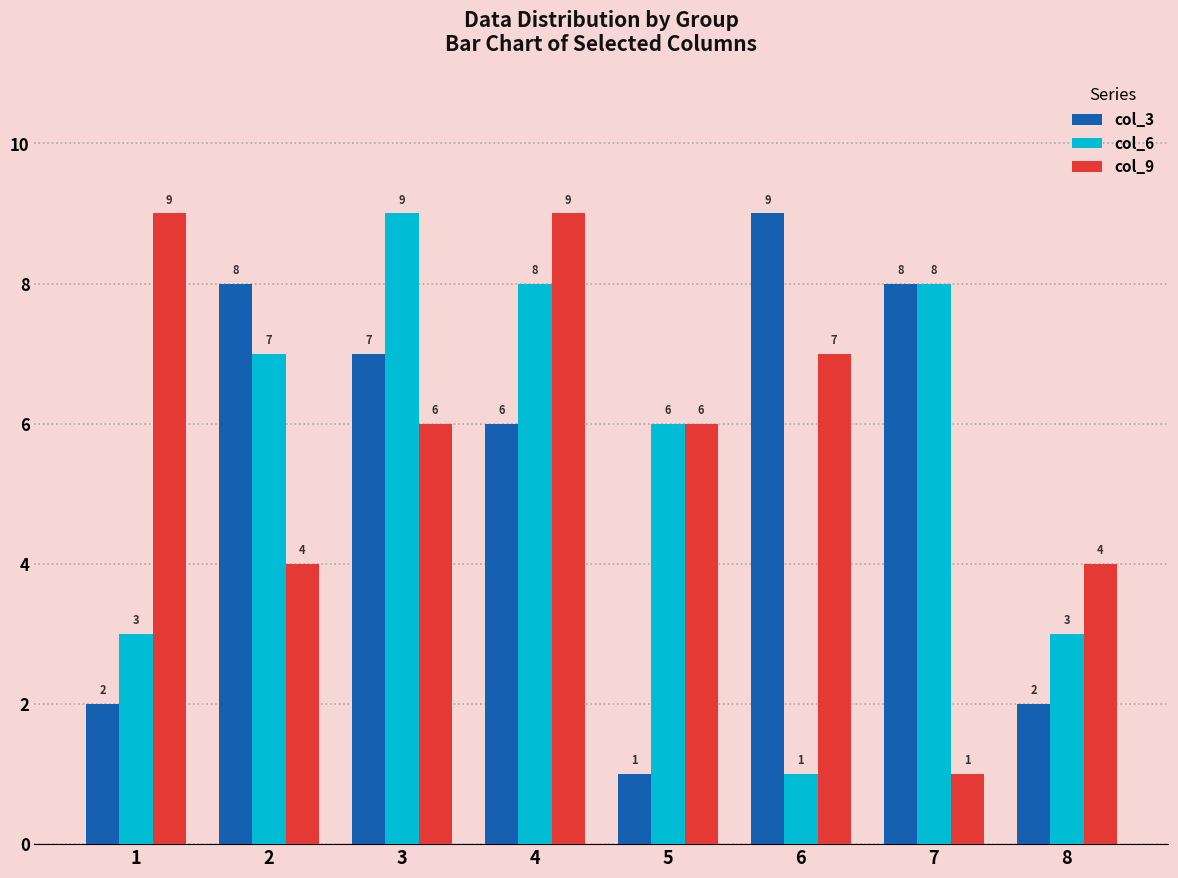

What is the sum of all col_3 values?

43